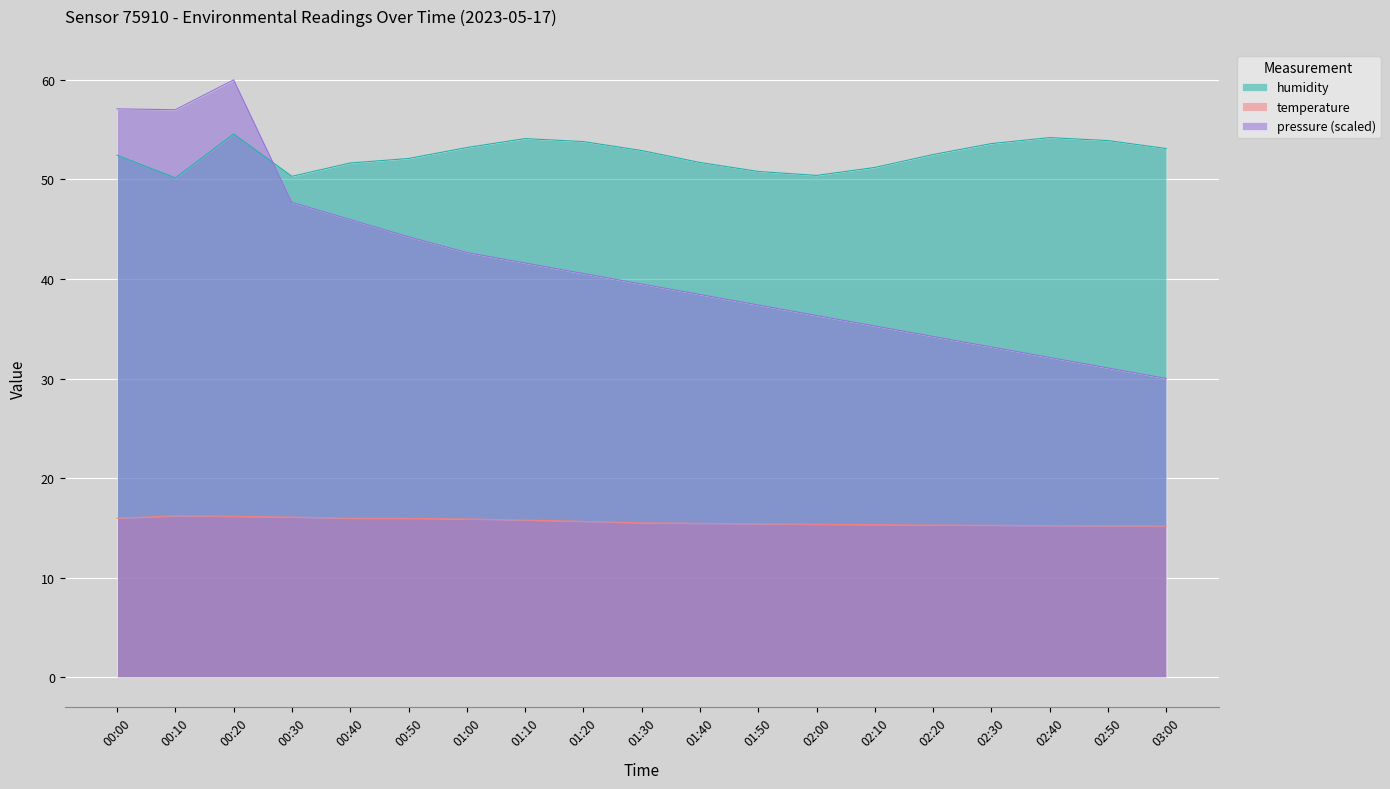

Which series changed the most between 00:00 and 02:40?

pressure (scaled)